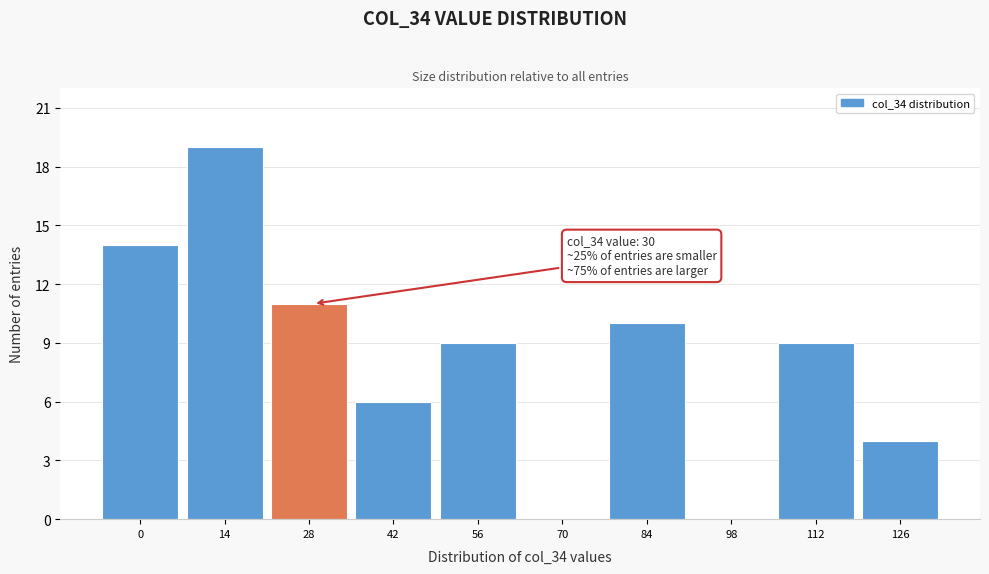

Reading right to left, extract all data points from this chart.

126=4	112=9	98=0	84=10	70=0	56=9	42=6	28=11	14=19	0=14